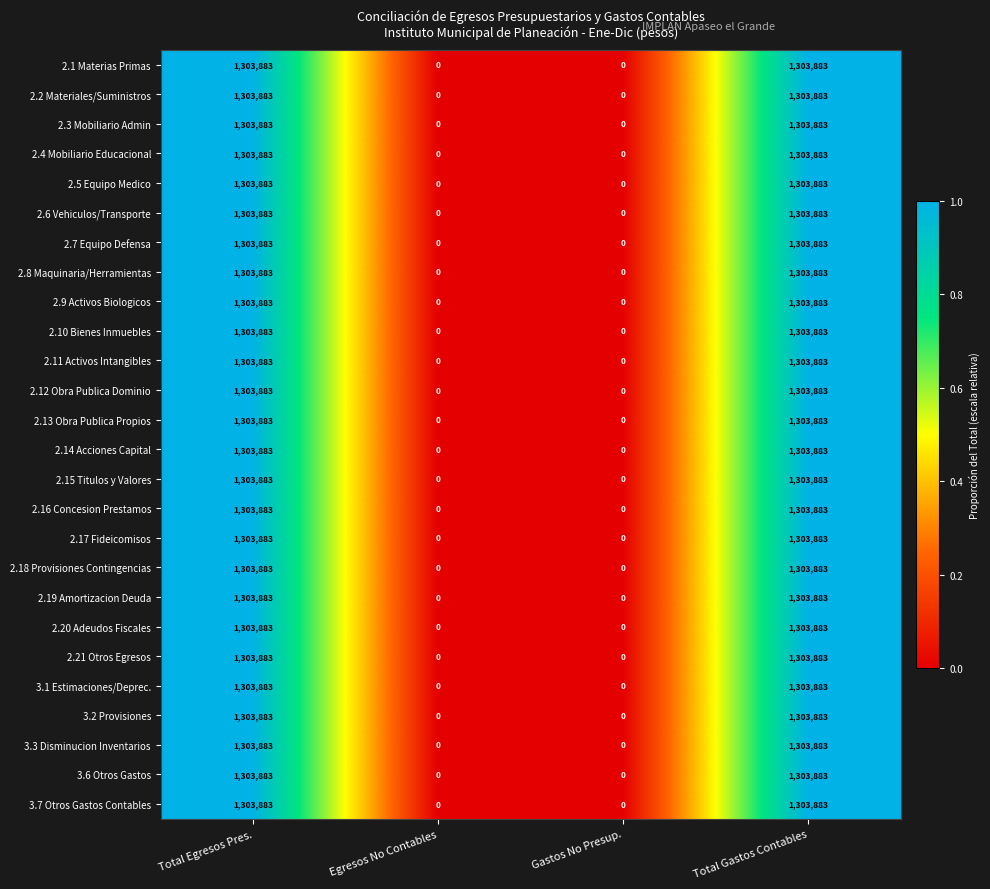

What is the difference between the maximum and second lowest values in the 2.17 Fideicomisos series?

1303883